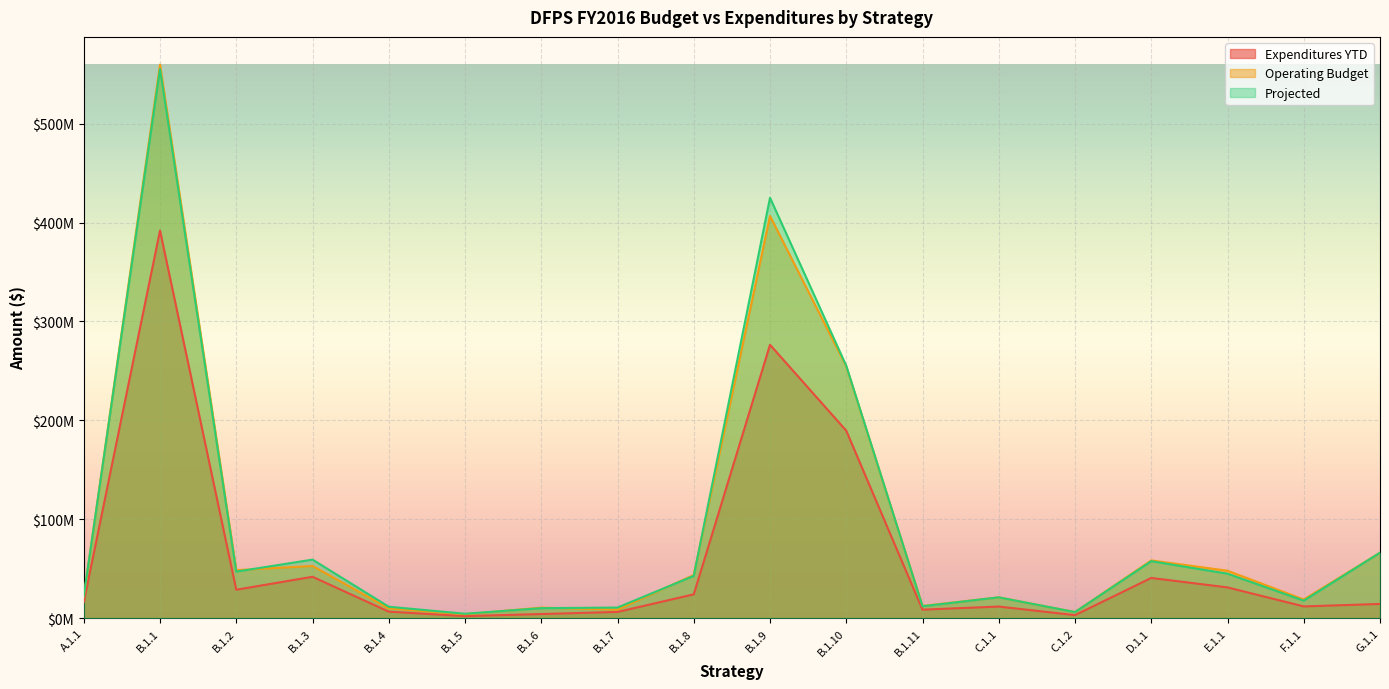

Reading left to right, extract all data points from this chart.

Expenditures YTD: 16099534.5	391906158.1	28694583.8	41799290.3	6524113.0	2036139.9	4116255.5	6239168.2	24039966.2	276368447.9	189530254.2	8545226.4	11688265.7	3019204.9	40613321.2	31055658.9	11833992.2	14326654.3
Operating Budget: 21554874.0	559737336.0	48501137.0	52740746.0	9808536.0	3932940.0	10584506.0	8596427.0	43567116.0	406655844.0	254486339.0	12261980.0	21002268.0	6115107.0	58345476.0	47910091.0	18834472.0	66165942.0
Projected: 22317649.0	555263482.0	47003201.0	59152144.0	11508645.0	4409722.0	10061507.0	10683879.0	42691816.0	425015582.0	255171178.0	11997034.0	21002268.0	6115107.0	57548328.0	44899838.0	17640541.0	66165942.0